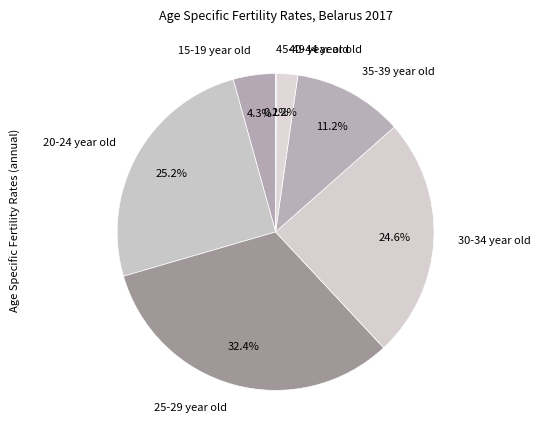

To the nearest percent, what percentage of the pie is 30-34 year old?

25%